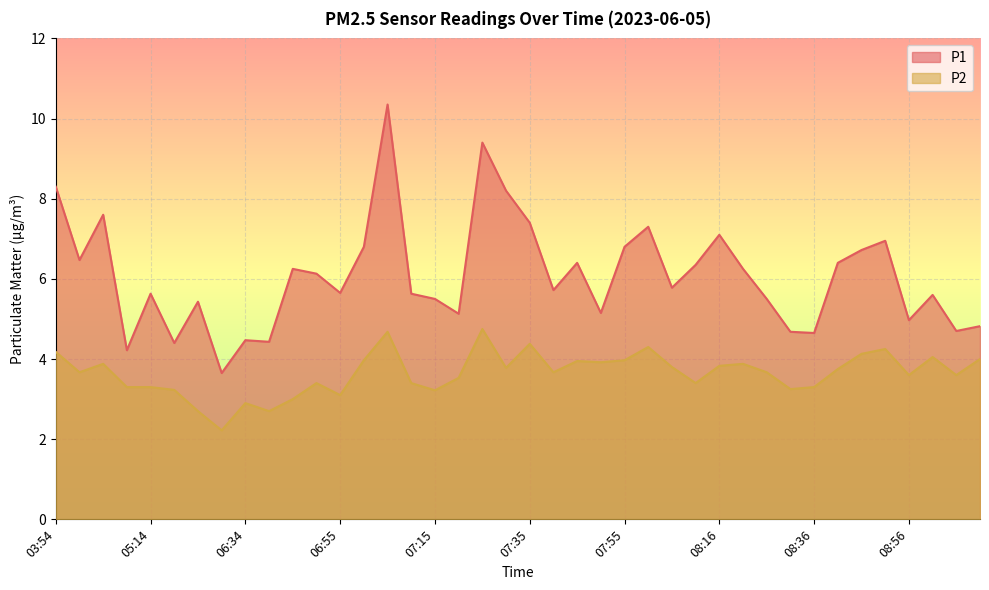

Does the chart display data point markers on the line(s)?

No